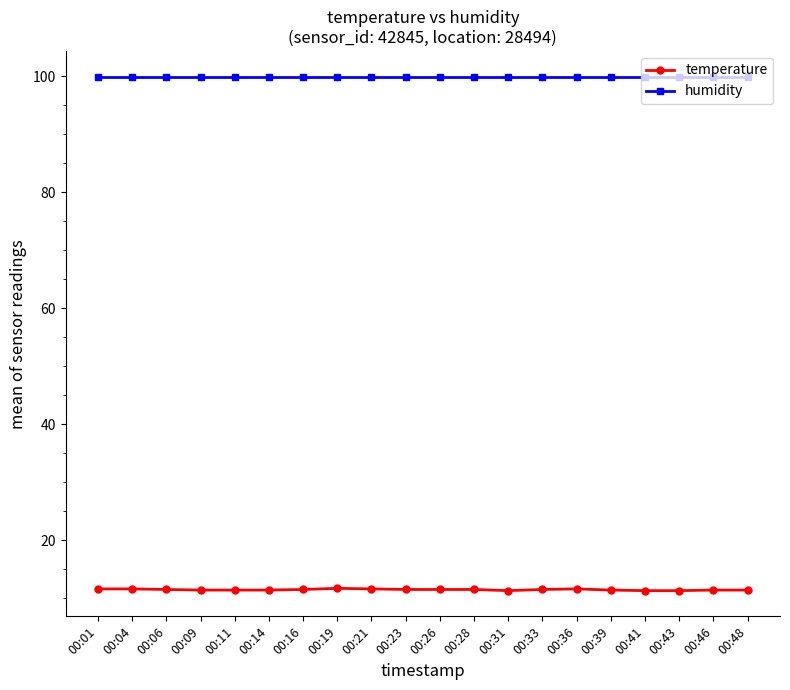

True or false: humidity has a value of 99.9 at 00:11.

True